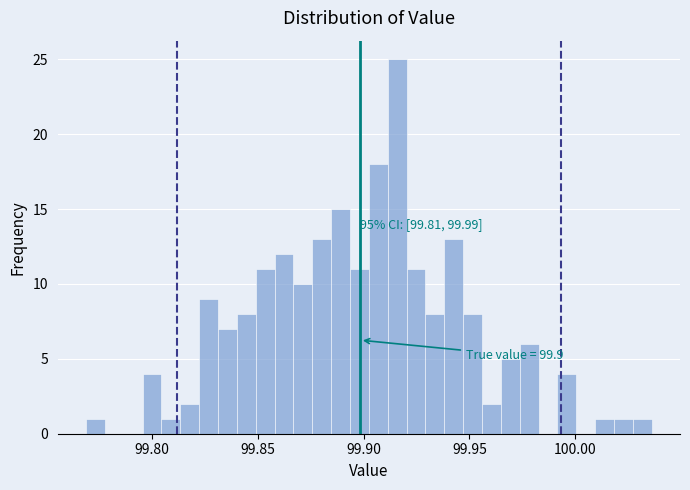

Read against the x-axis, roughly where is the centre of the tallest bar?

99.915